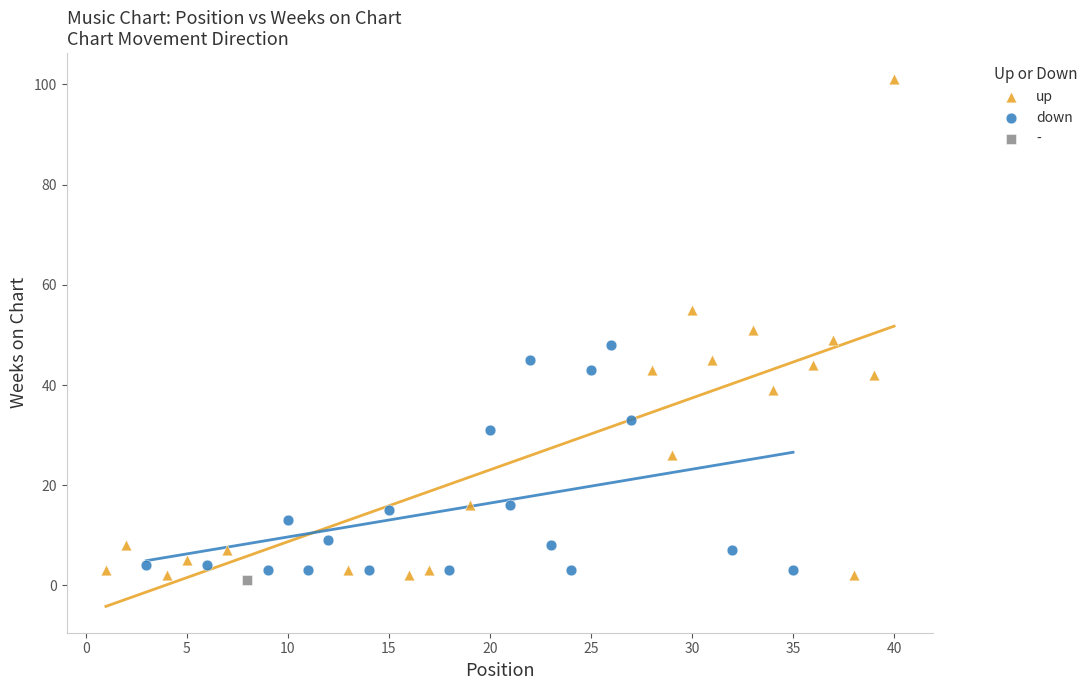

What are all the series names shown in the legend?

up, down, -